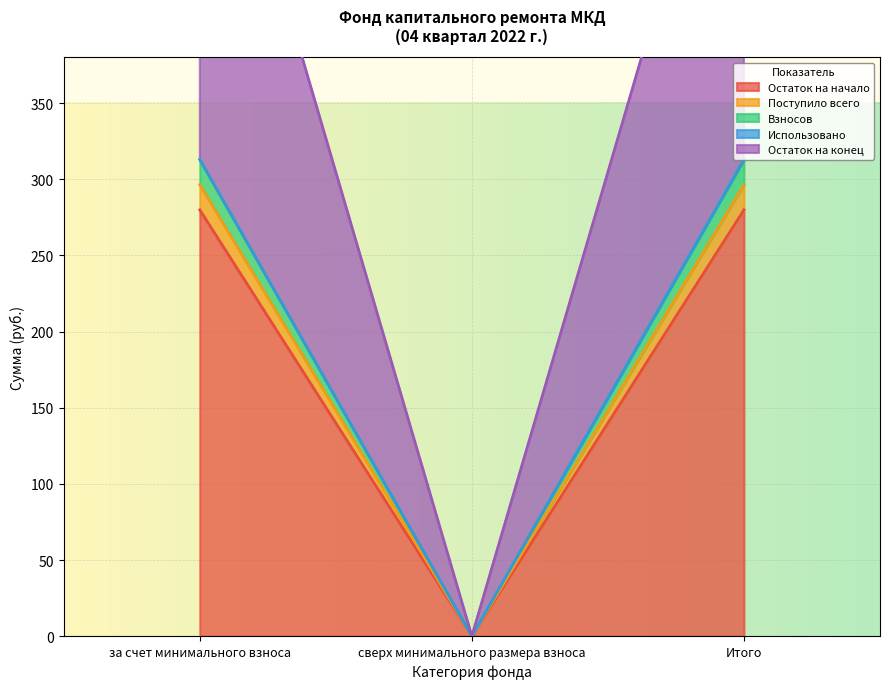

At how many categories does at least one series exceed 69?

2